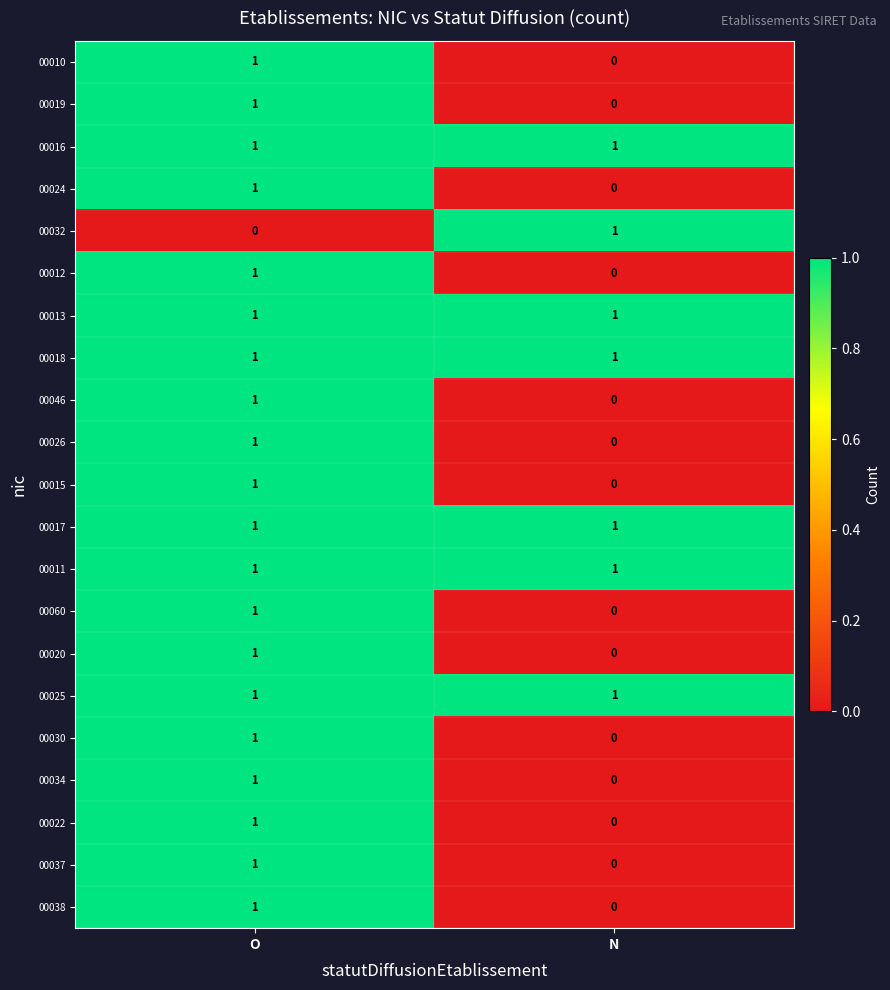

At which category is the sum across all series the highest?

O